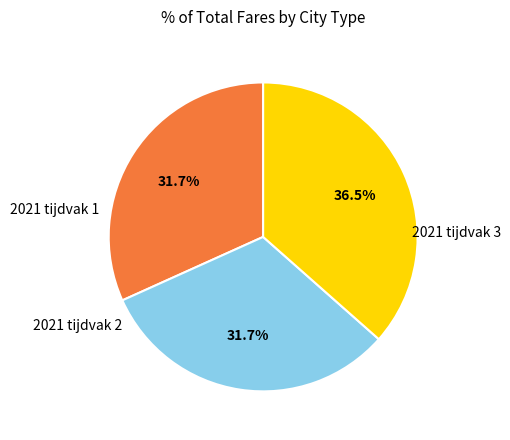

What is the total percentage of 2021 tijdvak 3 and 2021 tijdvak 1?

68.3%